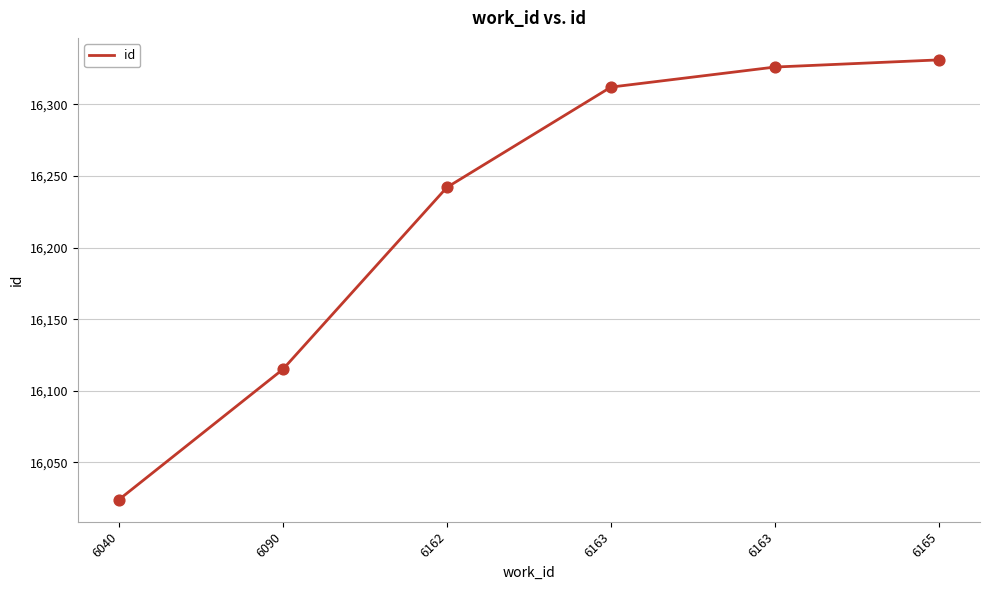

Which has a higher value, 6163 or 6163?

6163